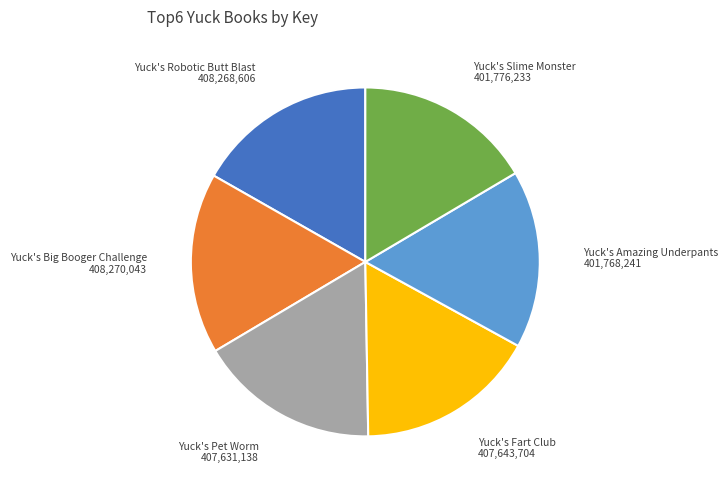

Is there any slice that represents more than half of the pie?

No